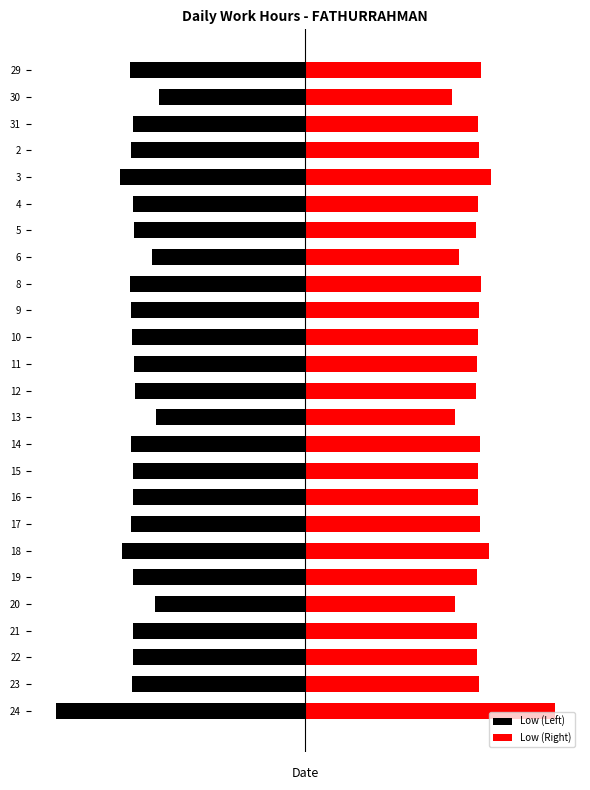

Is it true that Low (Left) equals -2.9 at 9?

False